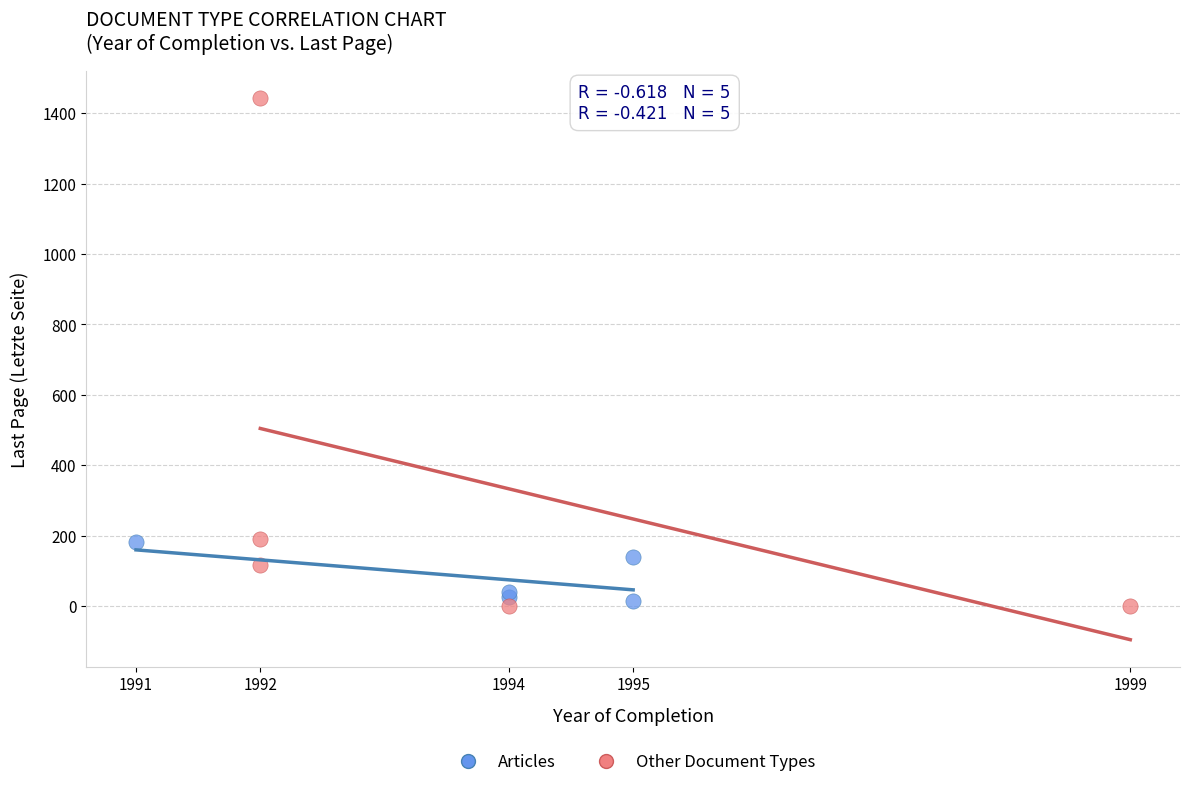

Which series reaches the maximum Y coordinate?

Other Document Types